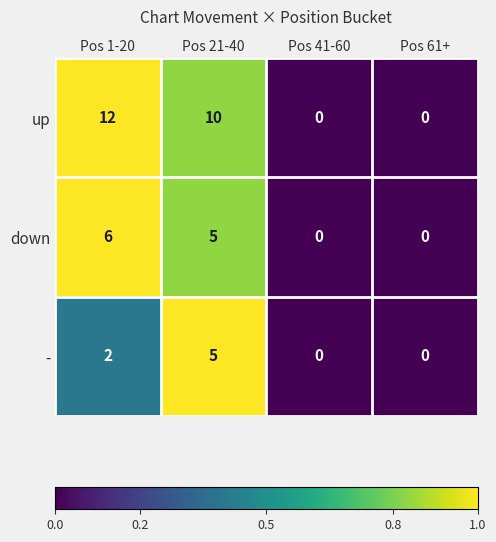

Rank the series by their maximum value, from highest to lowest.

up, down, -